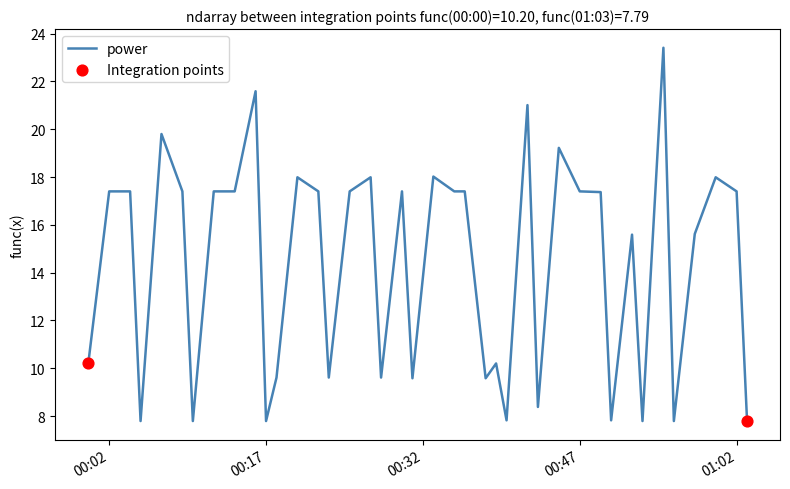

What is the difference between the maximum and minimum values?

15.6